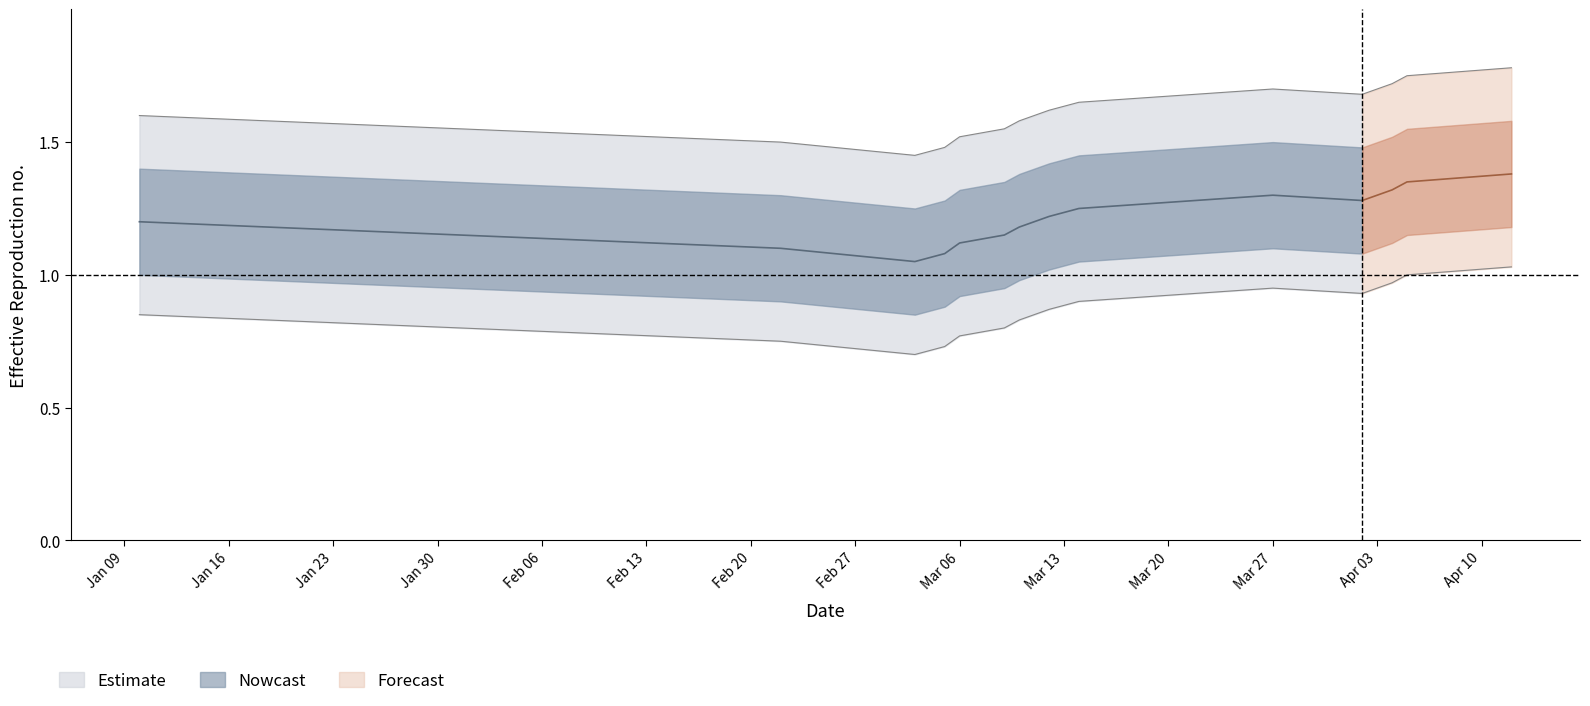

At which label is outer_high closest to 1?

2017-03-03